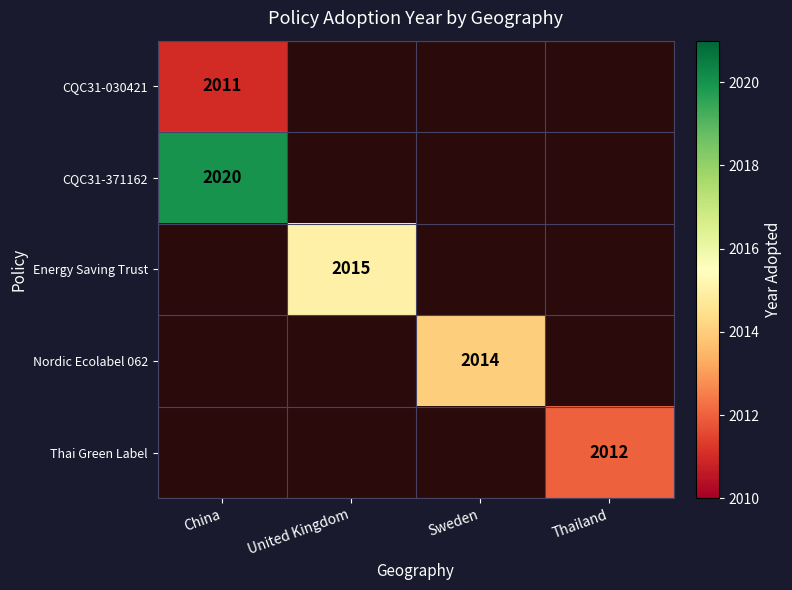

Is it true that Nordic Ecolabel 062 equals 2014 at Sweden?

True